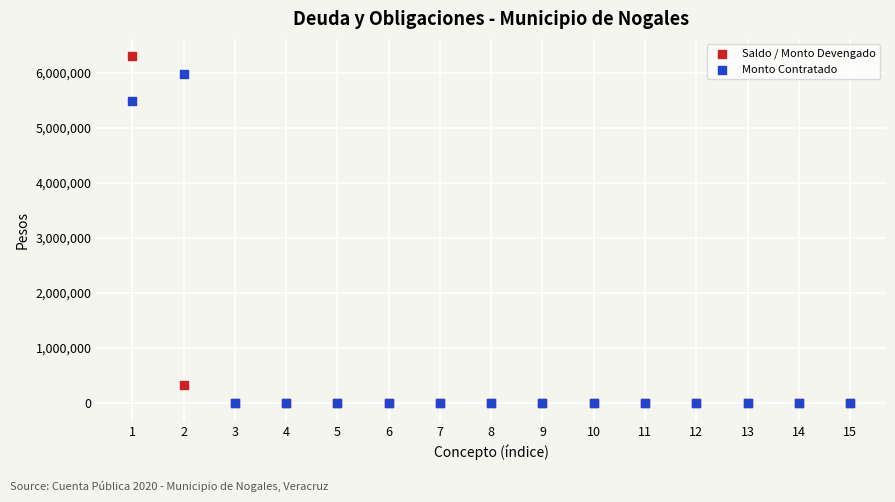

What are all the series names shown in the legend?

Saldo / Monto Devengado, Monto Contratado